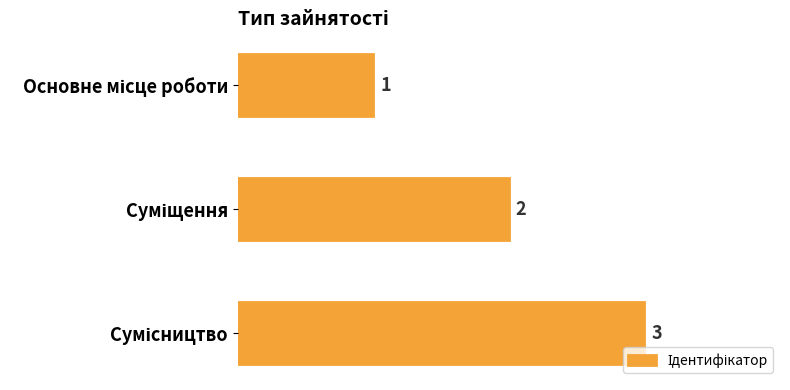

What is the difference between the second highest and minimum values?

1